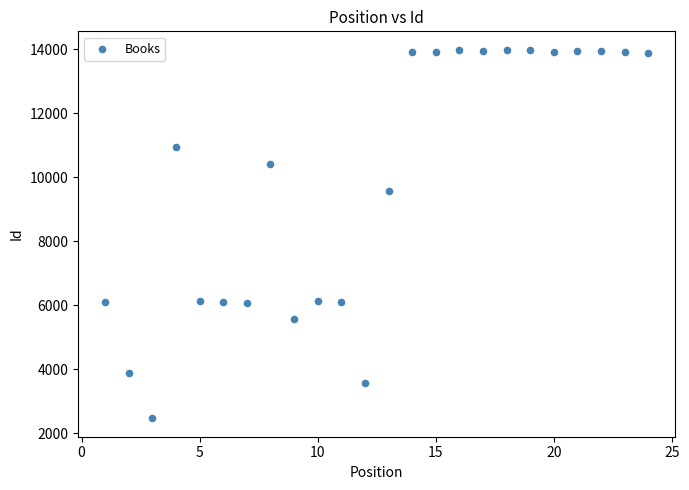

What Y value in the scatter plot is closest to 8228?

9573